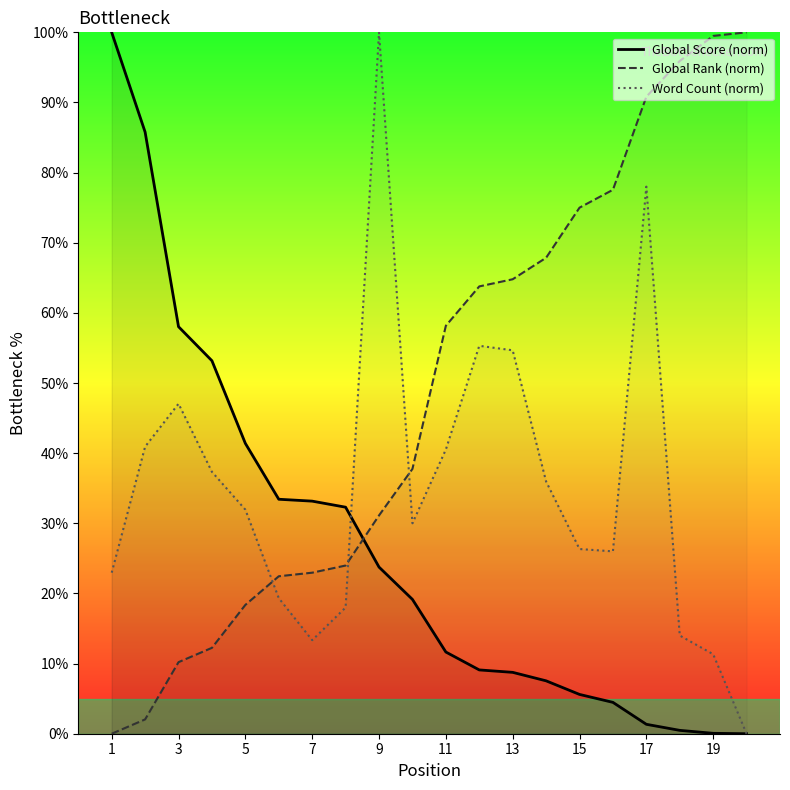

Rank the series at 11 from highest to lowest value.

Global Rank (norm), Word Count (norm), Global Score (norm)